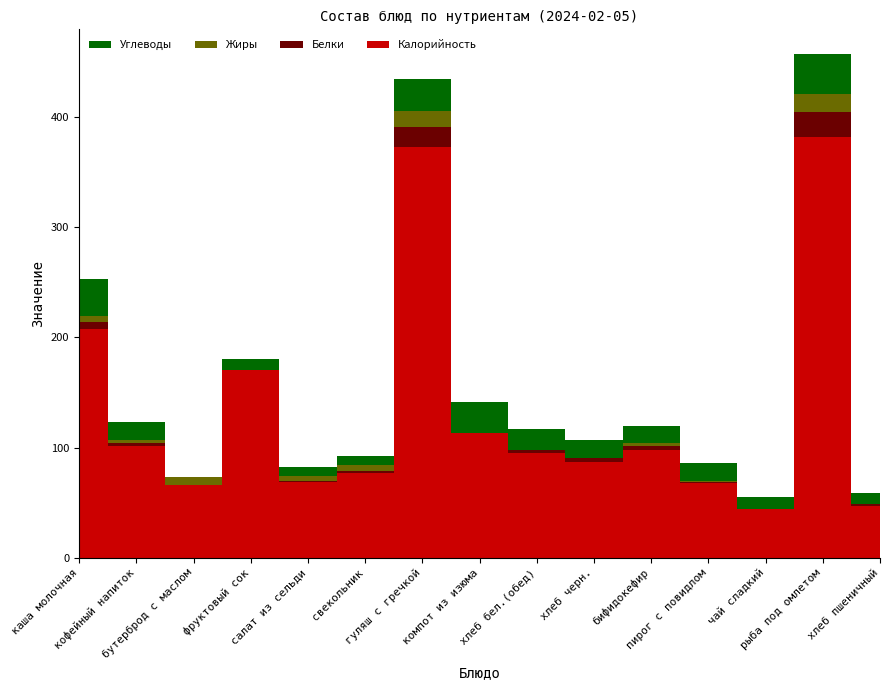

Reading left to right, list all the values displayed in this chart.

Калорийность: 208.0	101.0	66.0	170.0	69.0	77.0	373.0	113.0	95.0	87.0	98.0	68.0	44.0	382.0	47.0
Белки: 5.7	3.0	0.0	0.0	1.0	2.0	18.0	0.4	3.1	3.3	3.0	1.0	0.1	23.0	2.0
Жиры: 6.0	3.0	7.0	0.0	4.0	5.0	15.0	0.2	0.0	0.0	3.0	1.0	0.0	16.0	0.0
Углеводы: 33.0	16.0	0.0	10.0	8.0	8.0	29.0	28.0	19.0	17.0	16.0	16.0	11.0	36.0	10.0